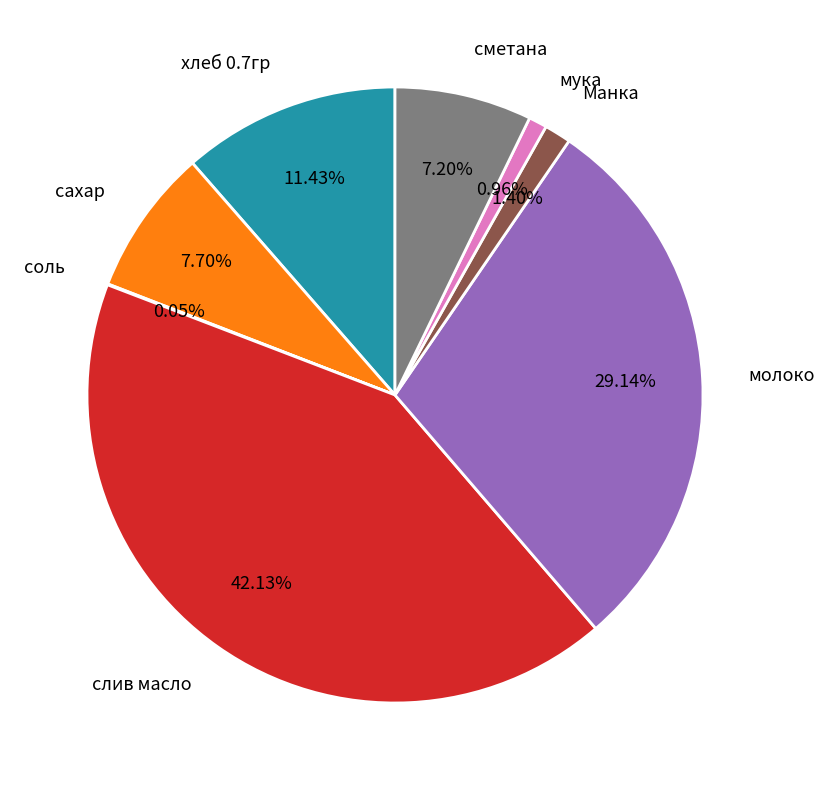

Is there a majority slice in this chart?

No